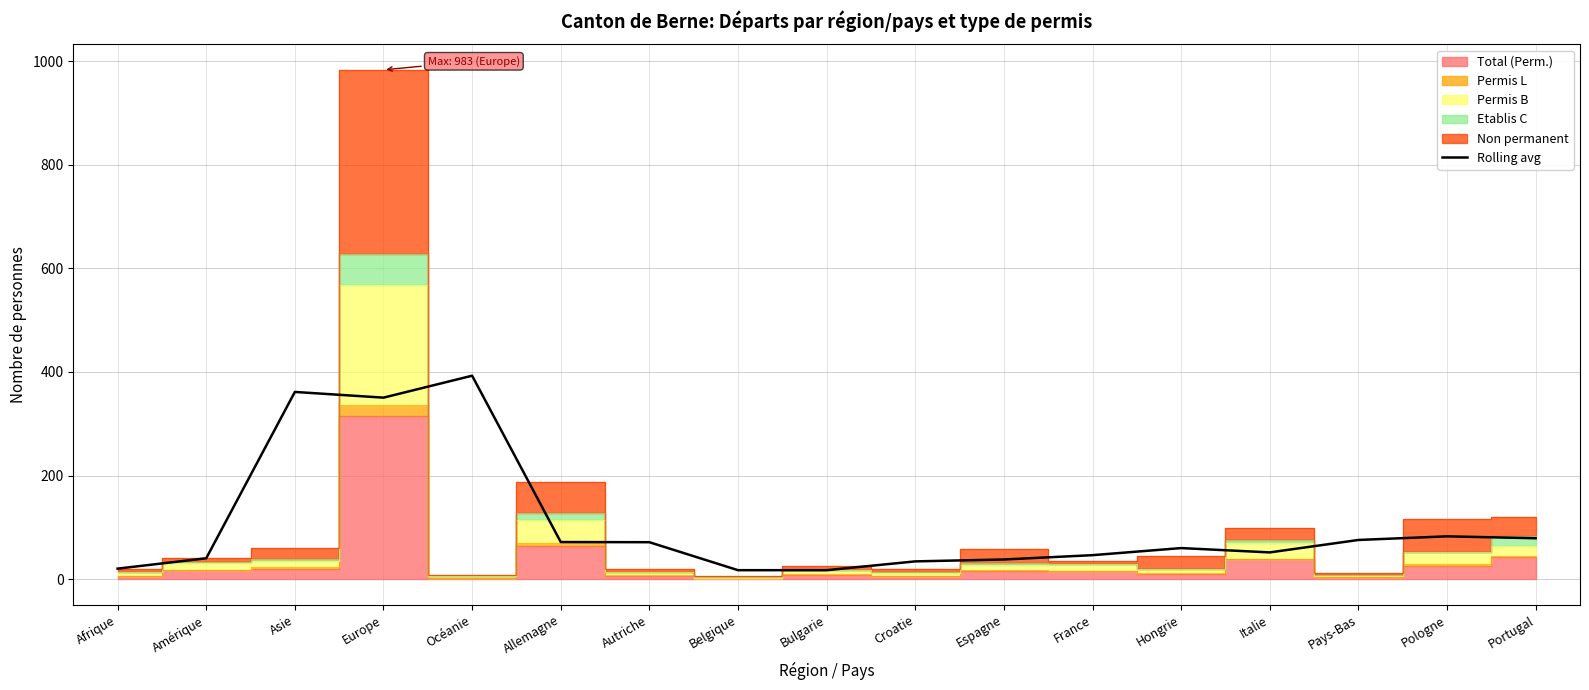

What is the label of the 10th point from the right?

Belgique